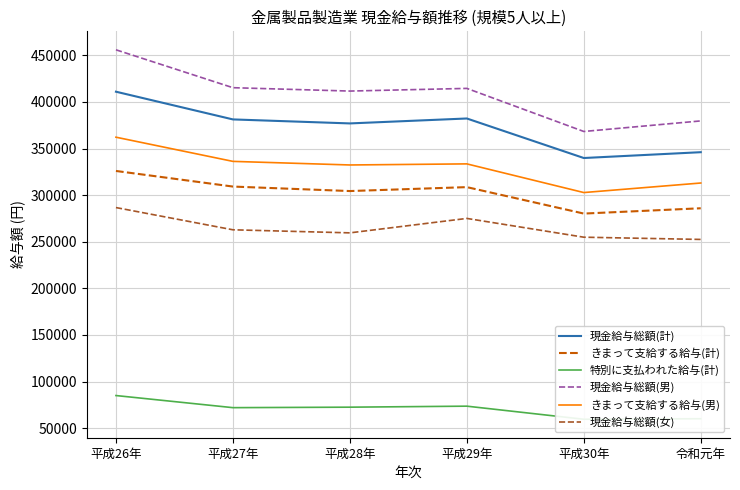

How many interior local peaks does the 特別に支払われた給与(計) series have?

1